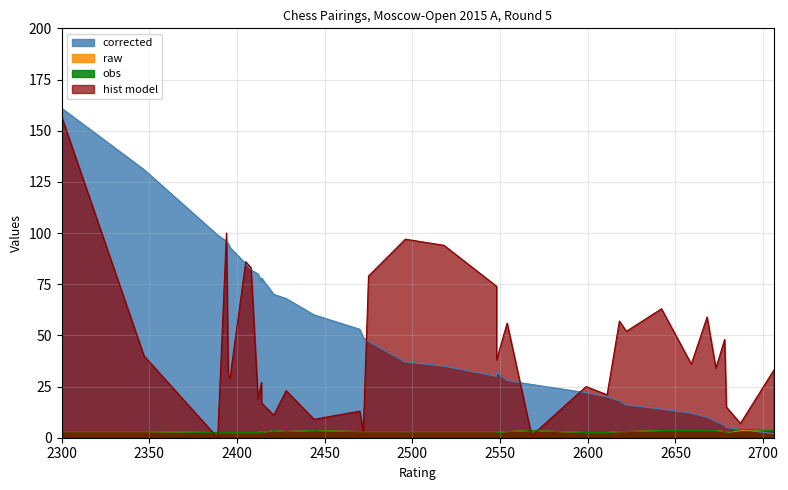

Which has a higher value, 2679 or 2548?

2548